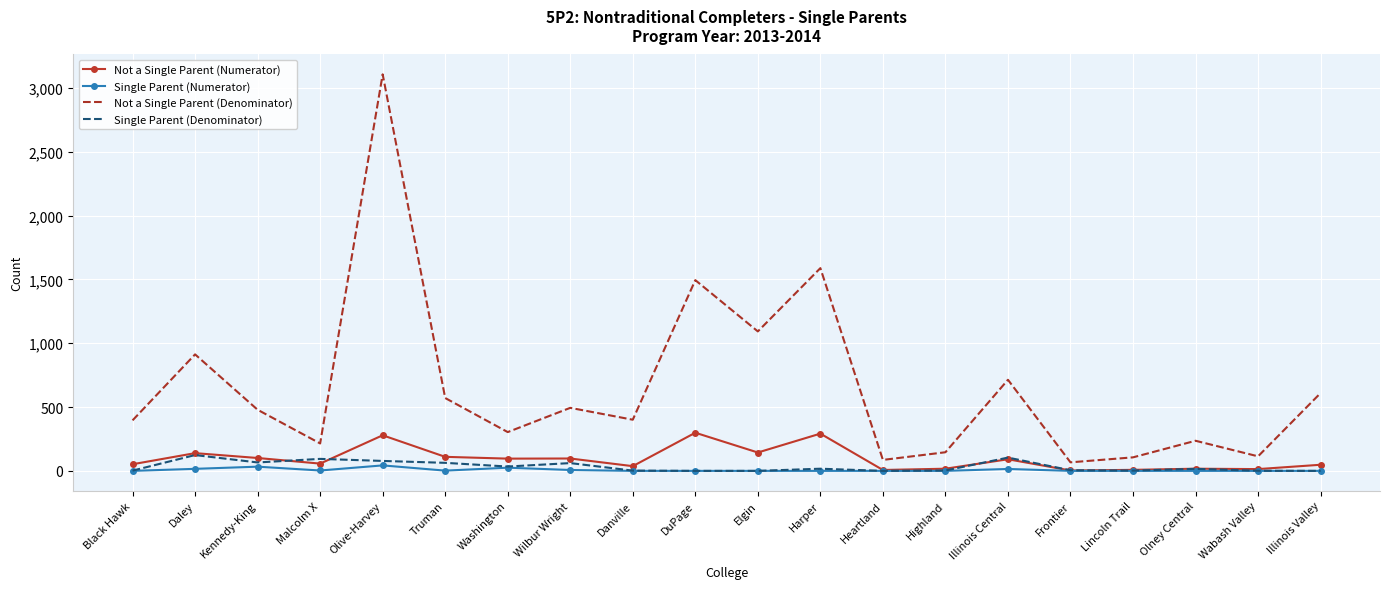

The Not a Single Parent (Denominator) series shows 555 at Black Hawk. True or false?

False